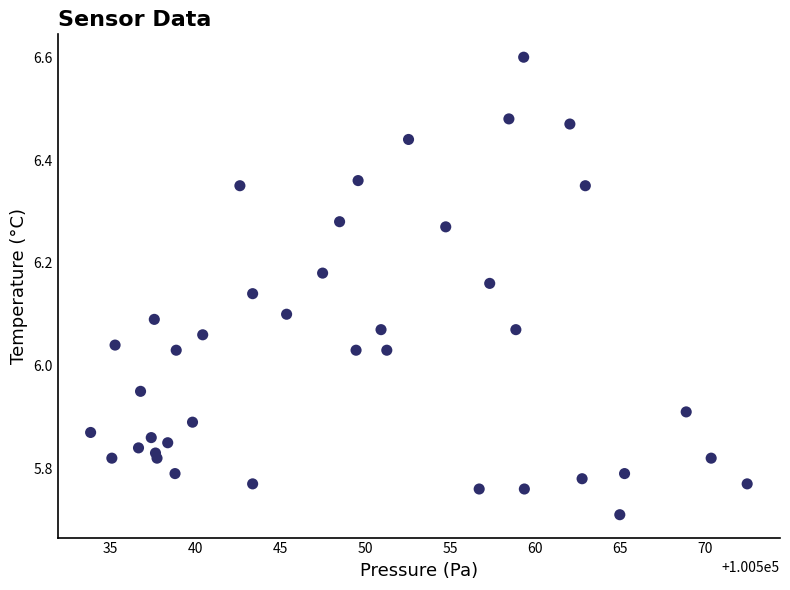

What is the range of Y values (max minus min)?

0.9